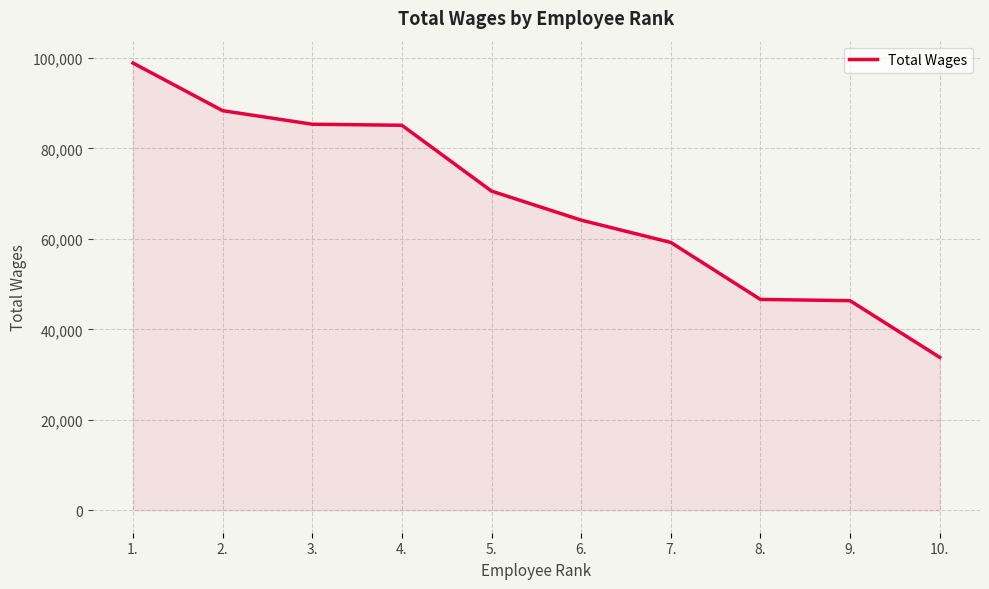

What is the smallest value displayed?

33823